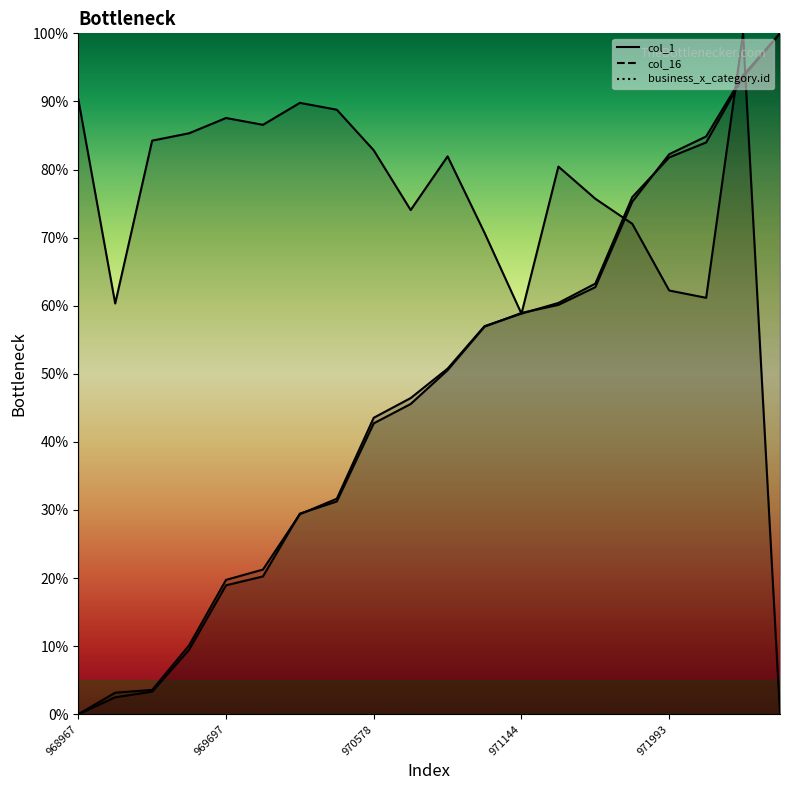

How many times do col_1 and business_x_category.id cross each other?

5